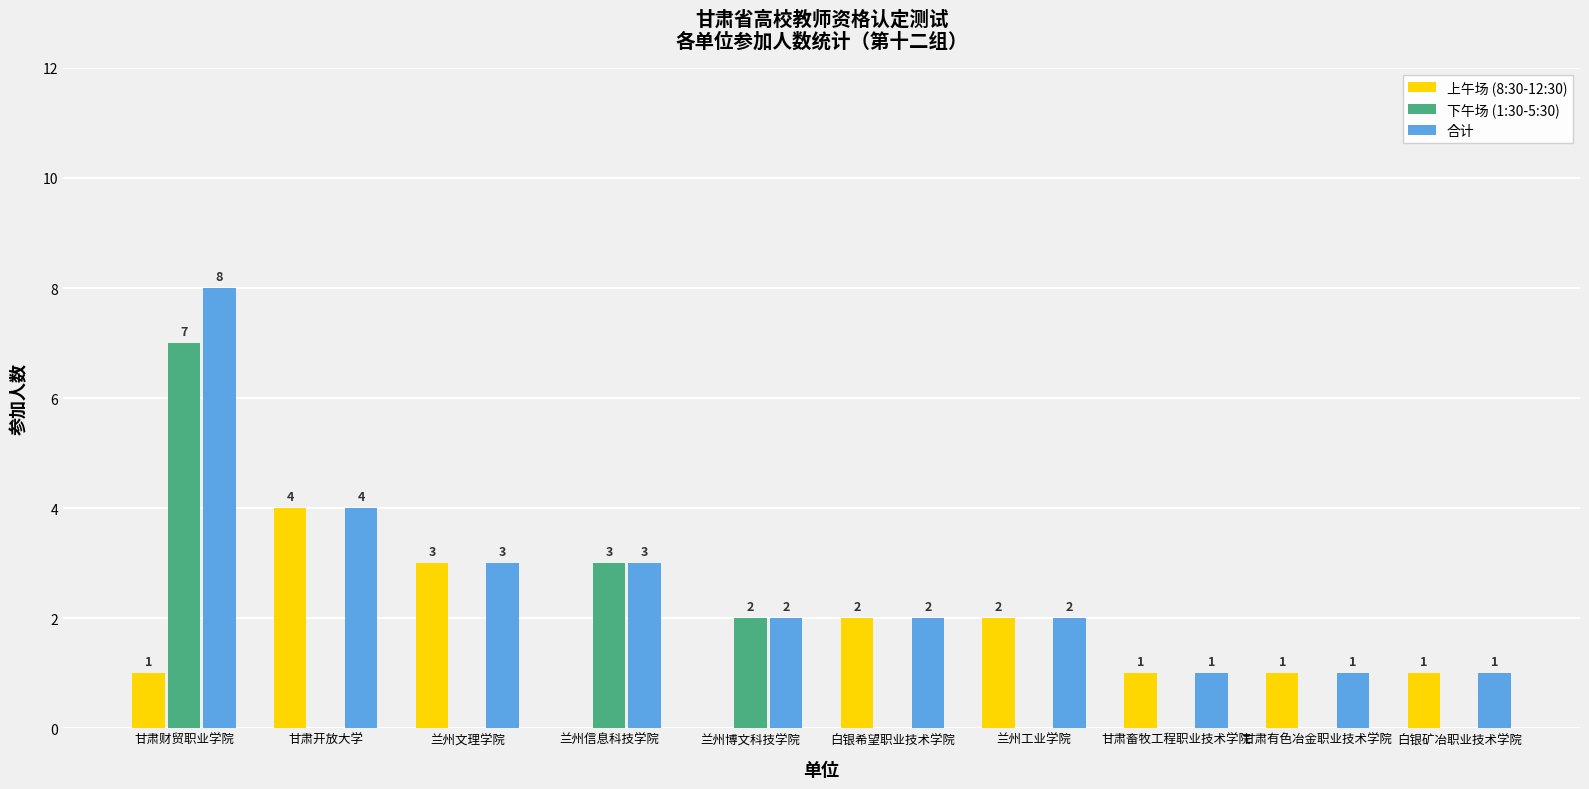

True or false: 合计 has a value of 8 at 甘肃财贸职业学院.

True